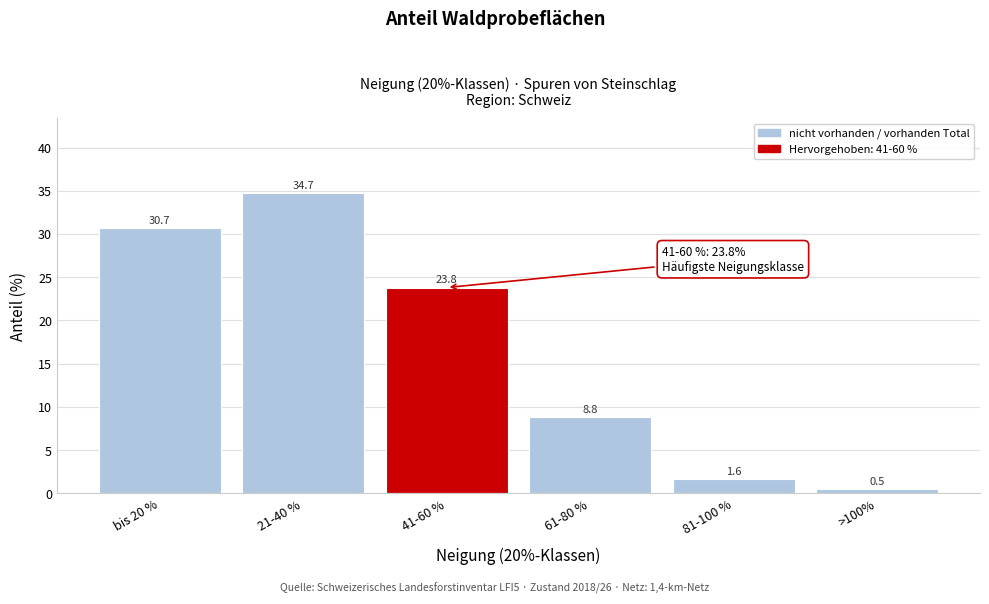

Reading right to left, extract all data points from this chart.

0.5	1.6	8.8	23.8	34.7	30.7